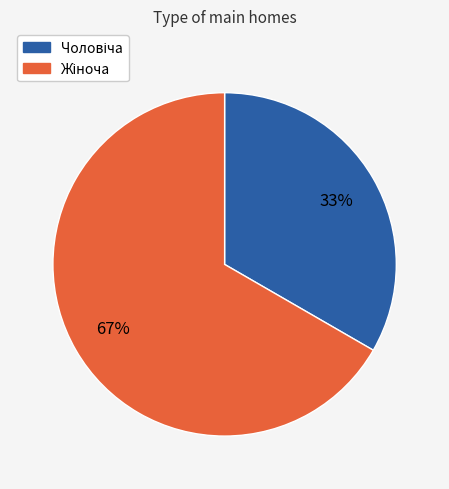

Is there a majority slice in this chart?

Yes